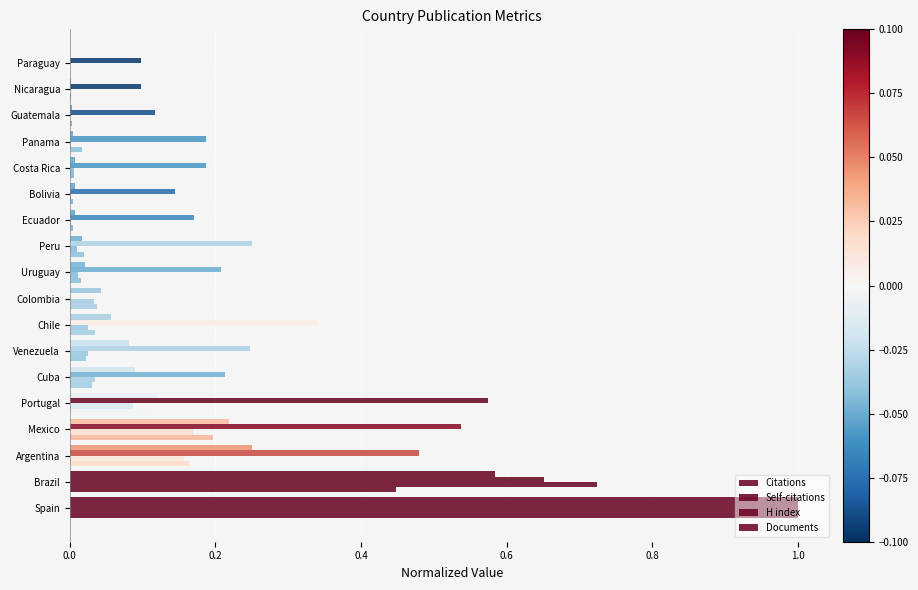

Count the number of categories in the chart.

18